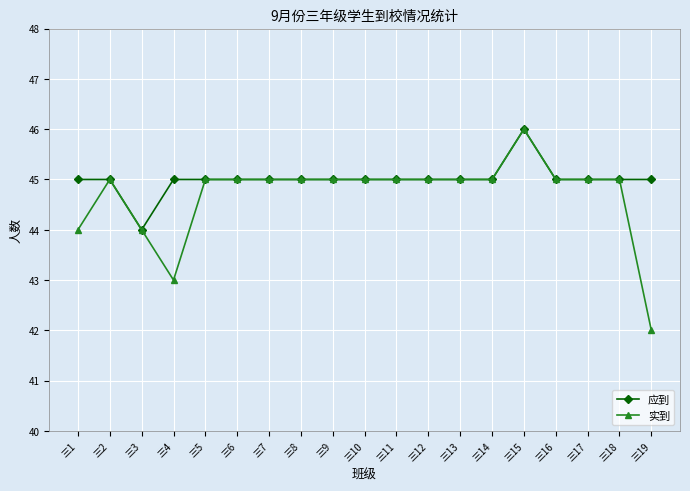

Is it true that 实到 equals 30 at 三14?

False